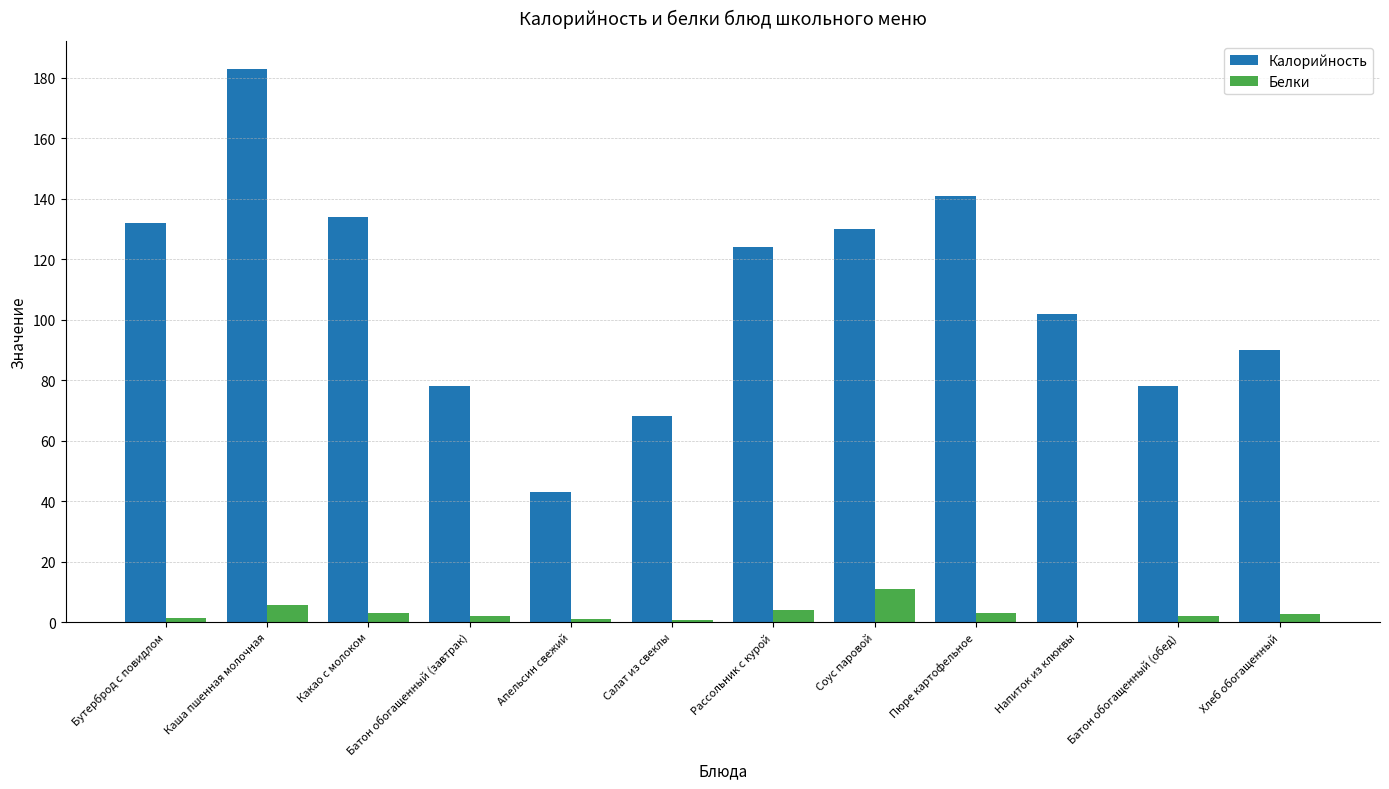

Count the number of data series in this chart.

2